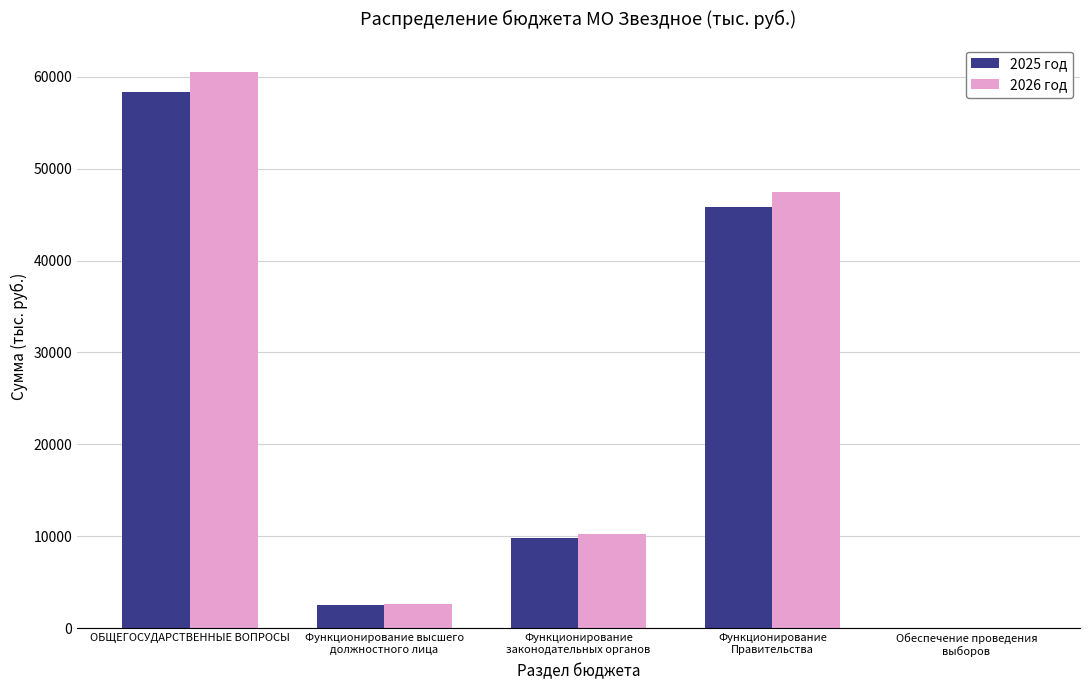

At which label is 2025 год closest to 29180?

Функционирование
Правительства